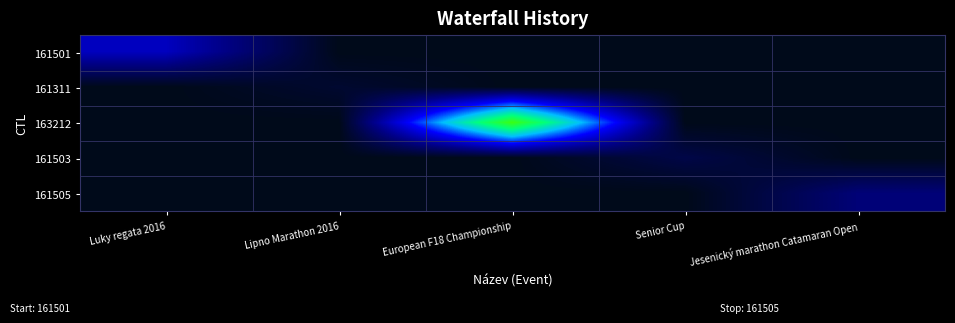

Which series has the largest range (max minus min)?

163212